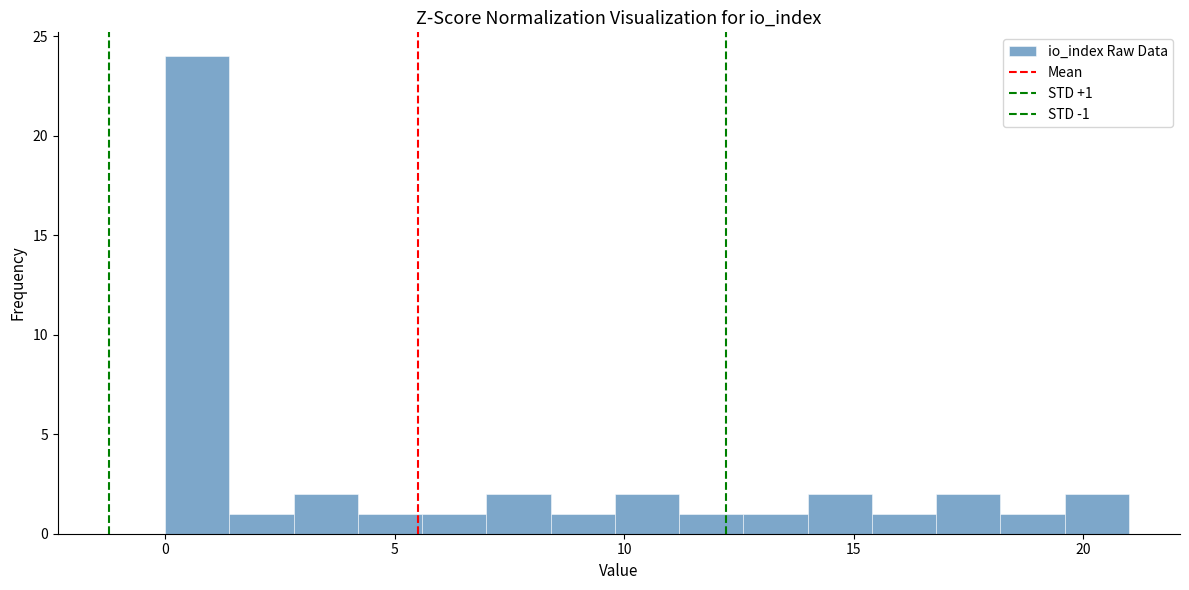

Around what value on the x-axis is the tallest bar? Give the approximate position of its centre, as read against the axis.

0.5